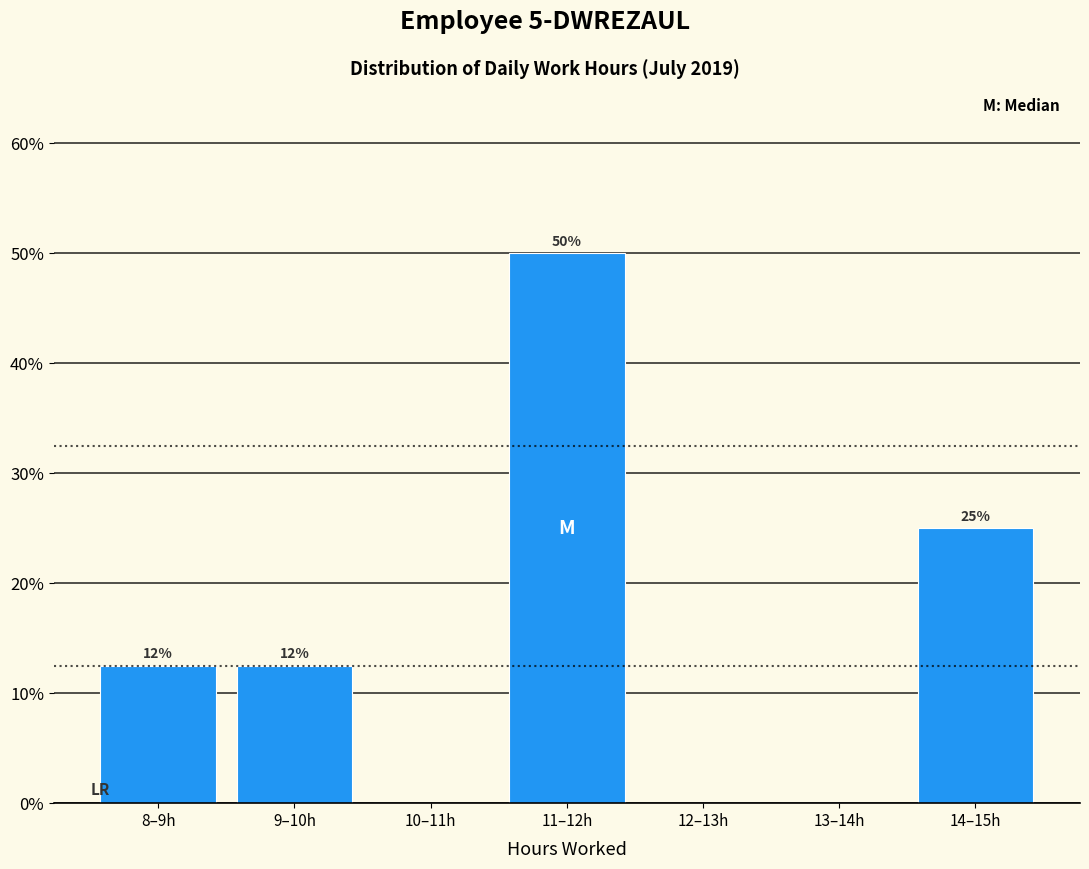

How many values are between 0 and 25?

6